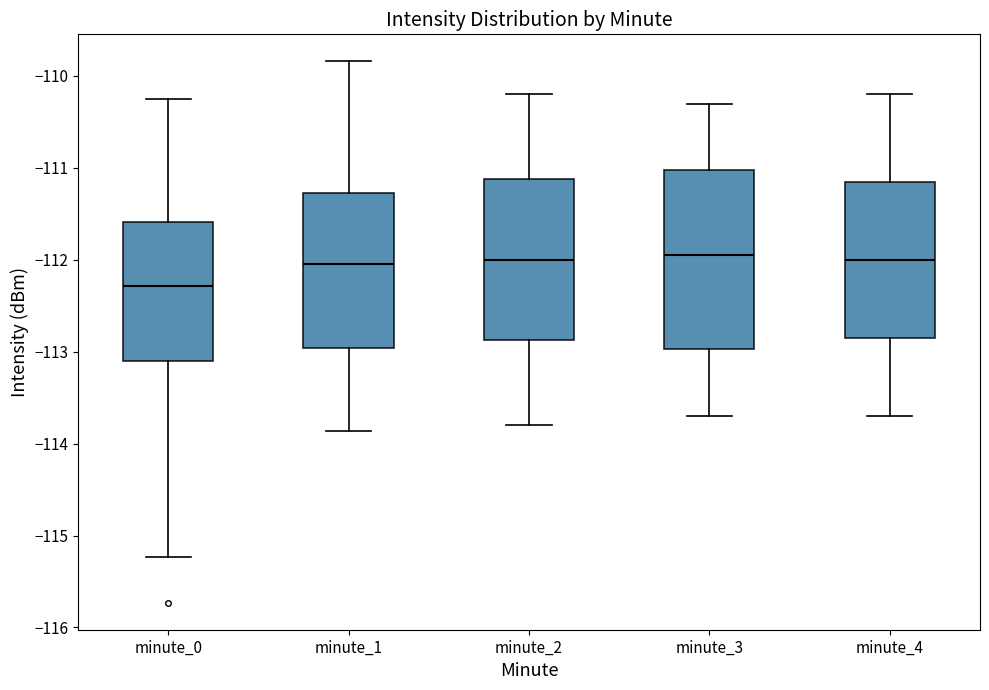

Reading left to right, read every box against the y-axis: the position of its median line, the range the box covers, and the ends of its whiskers. The values are not printed on the chart, so give them approximately, as read against the axis.

minute_0: median -112.3, box -113.1 to -111.6, whiskers -115.2 to -110.2
minute_1: median -112.1, box -113.0 to -111.3, whiskers -113.9 to -109.8
minute_2: median -112.0, box -112.9 to -111.1, whiskers -113.8 to -110.2
minute_3: median -111.9, box -113.0 to -111.0, whiskers -113.7 to -110.3
minute_4: median -112.0, box -112.8 to -111.1, whiskers -113.7 to -110.2